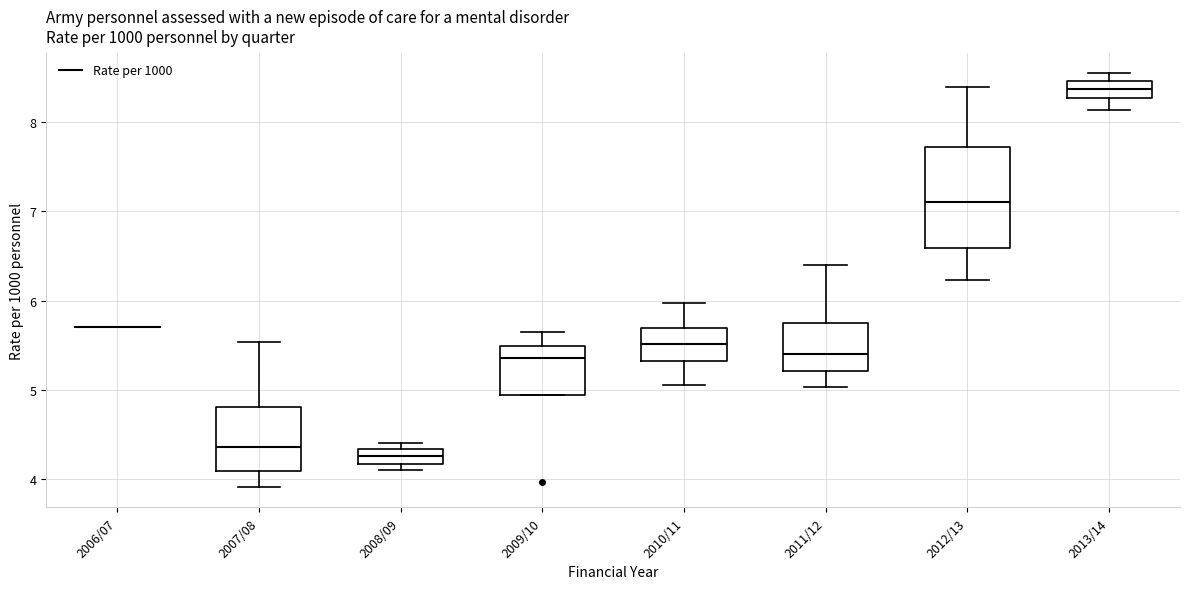

Where does the lower whisker of the box for 2012/13 end on the y-axis? The values are not printed on the chart, so give them approximately, as read against the axis.

6.2